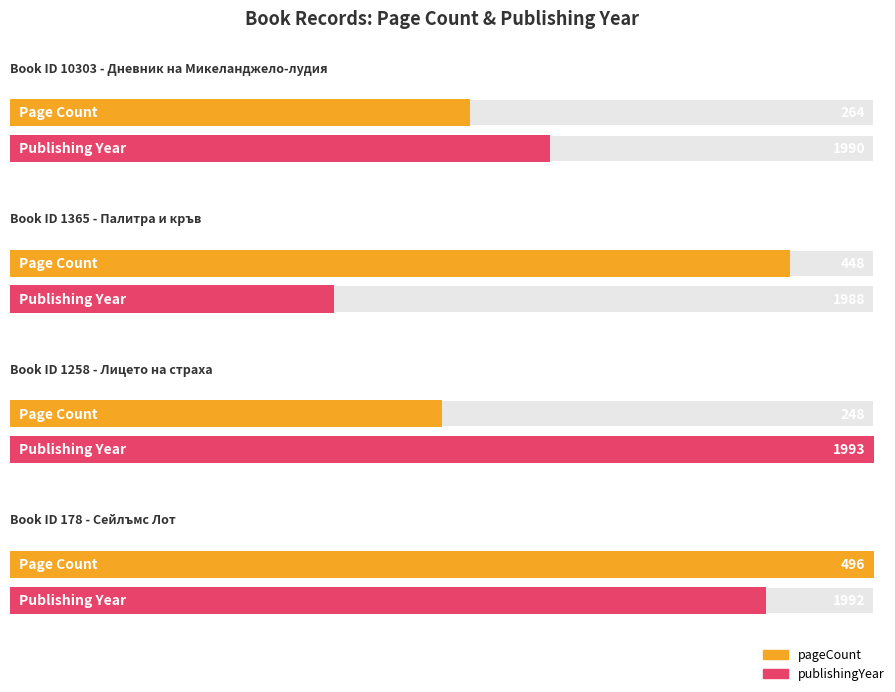

What is the approximate value of pageCount at 178, to the nearest 10?

500